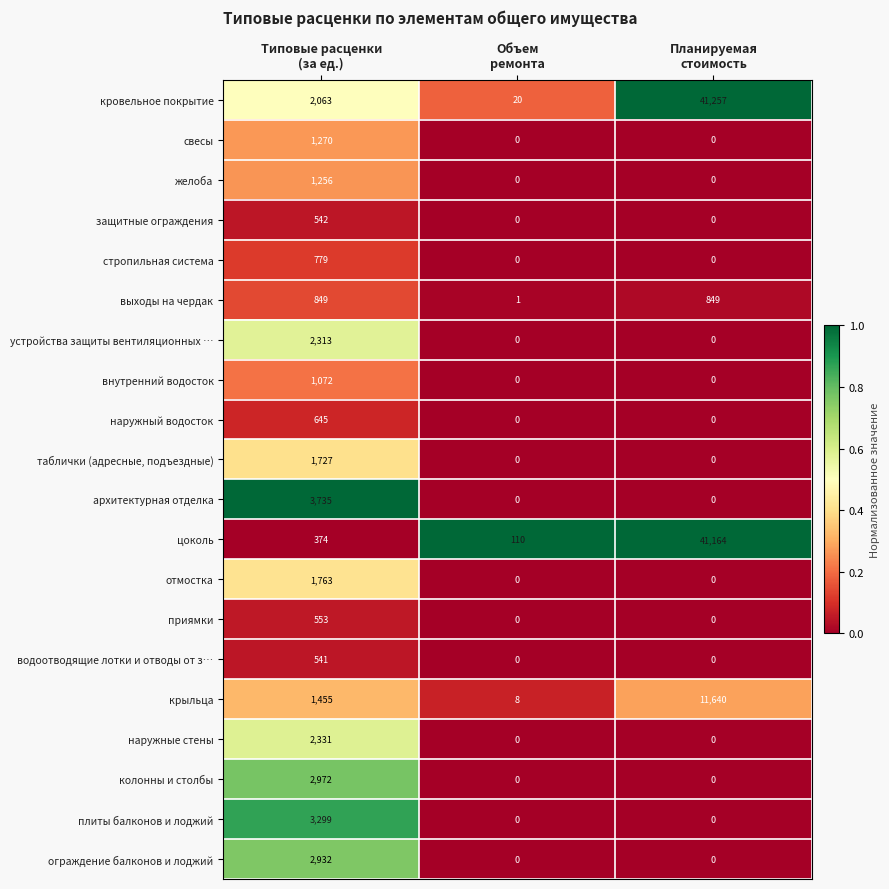

Which series has the largest range (max minus min)?

кровельное покрытие